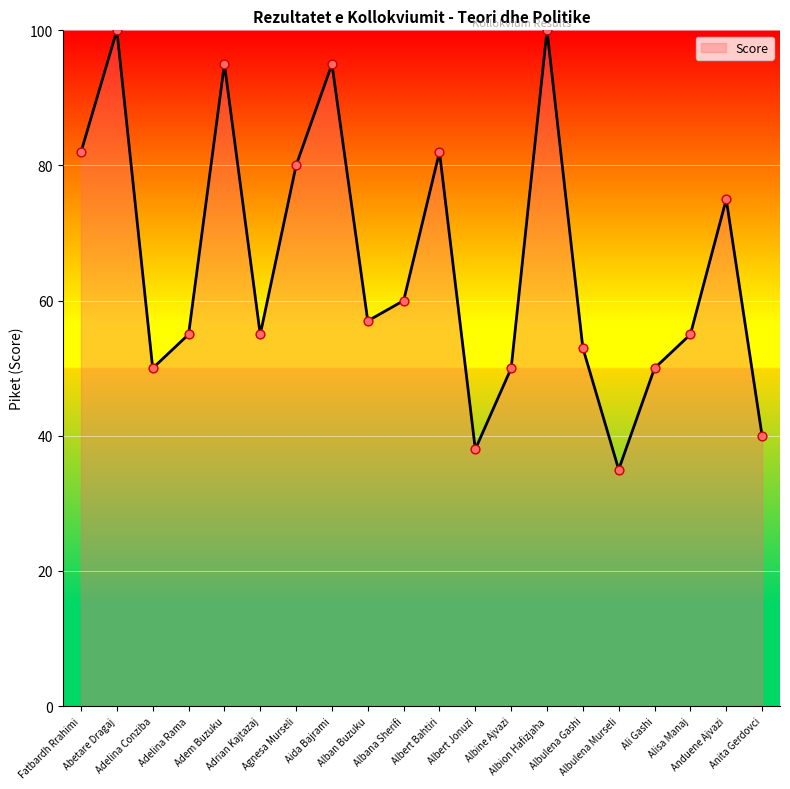

Which has a higher value, Aida Bajrami or Albulena Murseli?

Aida Bajrami